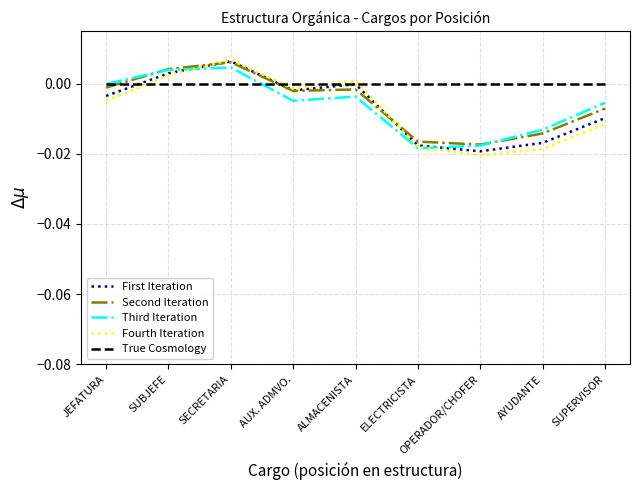

What is the sum of all Fourth Iteration values?

-0.1